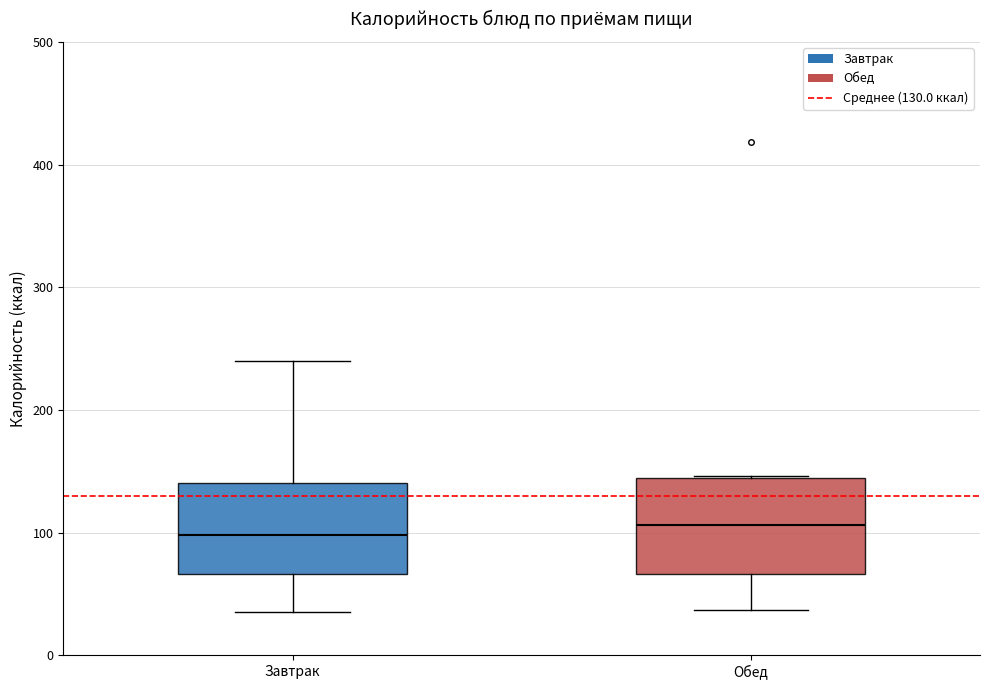

Where is the lower edge of the box for Обед on the y-axis? The values are not printed on the chart, so give them approximately, as read against the axis.

70